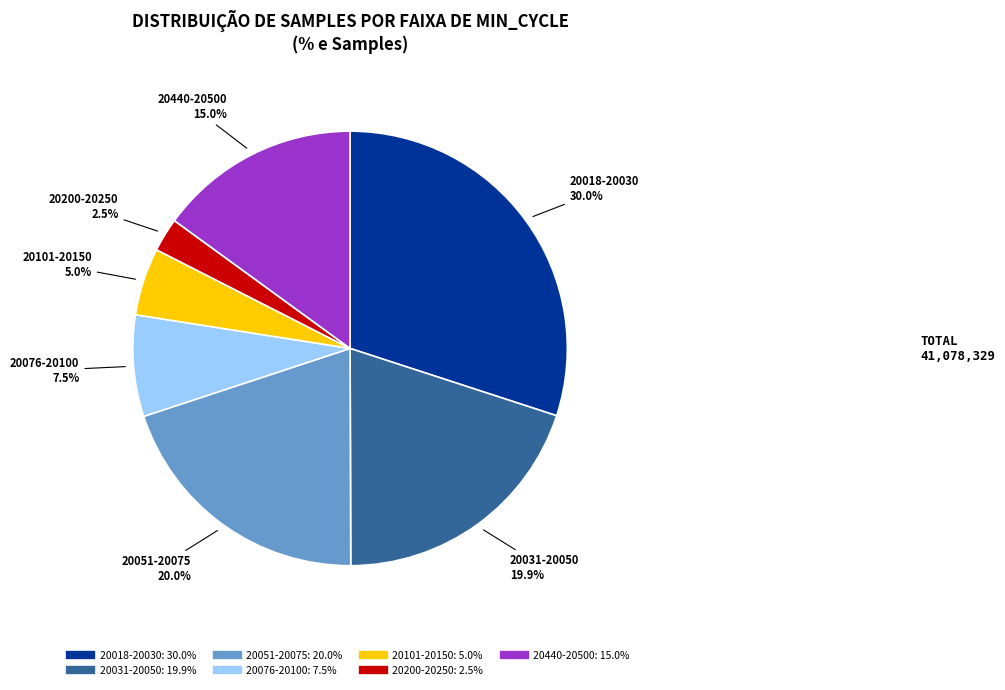

Is there a majority slice in this chart?

No